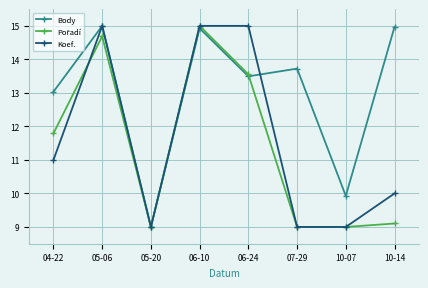

What is the value of the Body point at the 7th from the left?

9.9